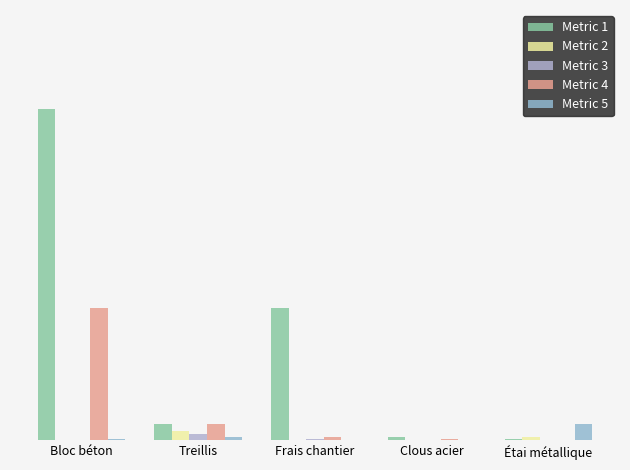

What is the sum of all Metric 3 values?

0.1